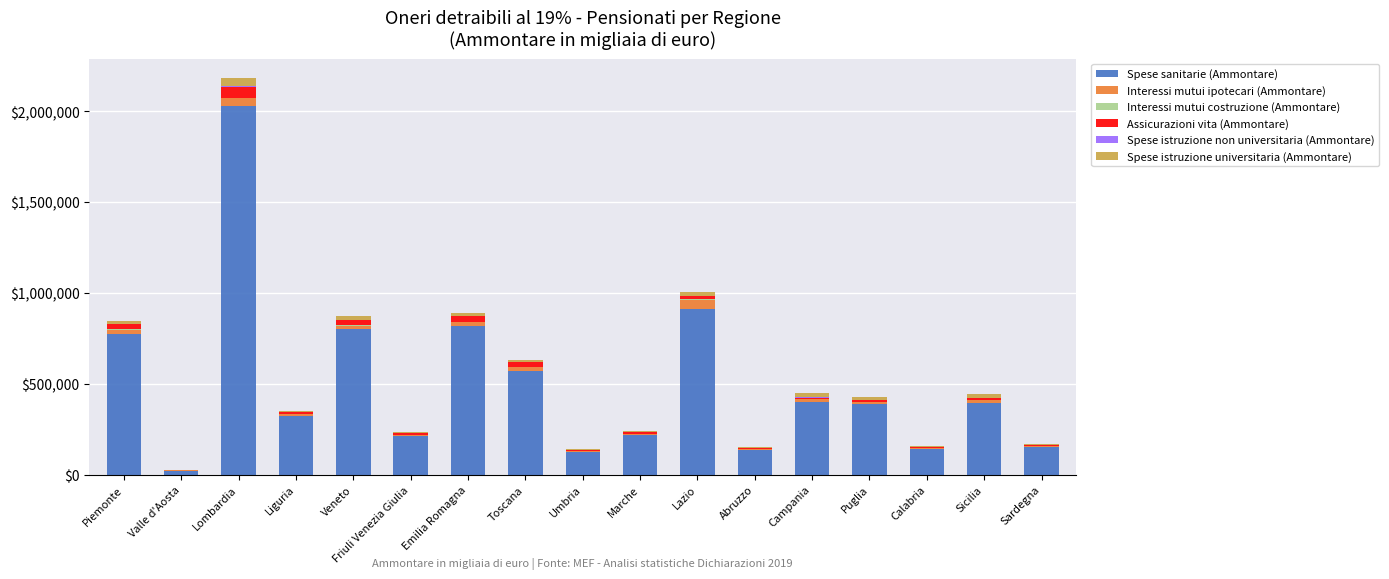

What is the highest value of the Spese sanitarie (Ammontare) series?

2029798